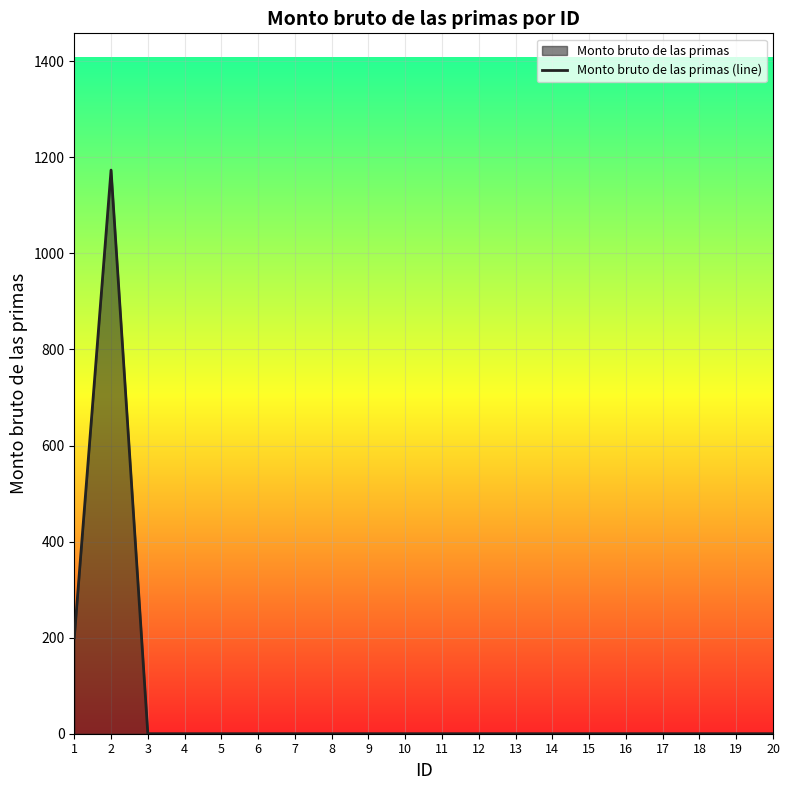

Which has a higher value, 5 or 9?

5